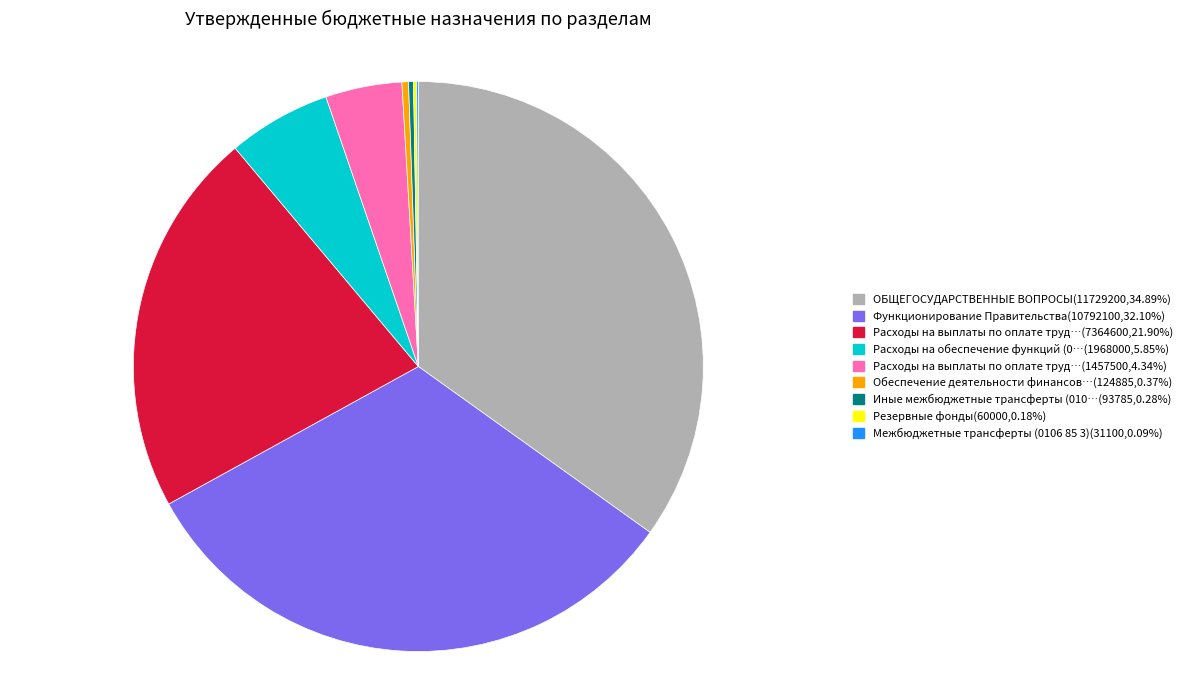

Is there a majority slice in this chart?

No